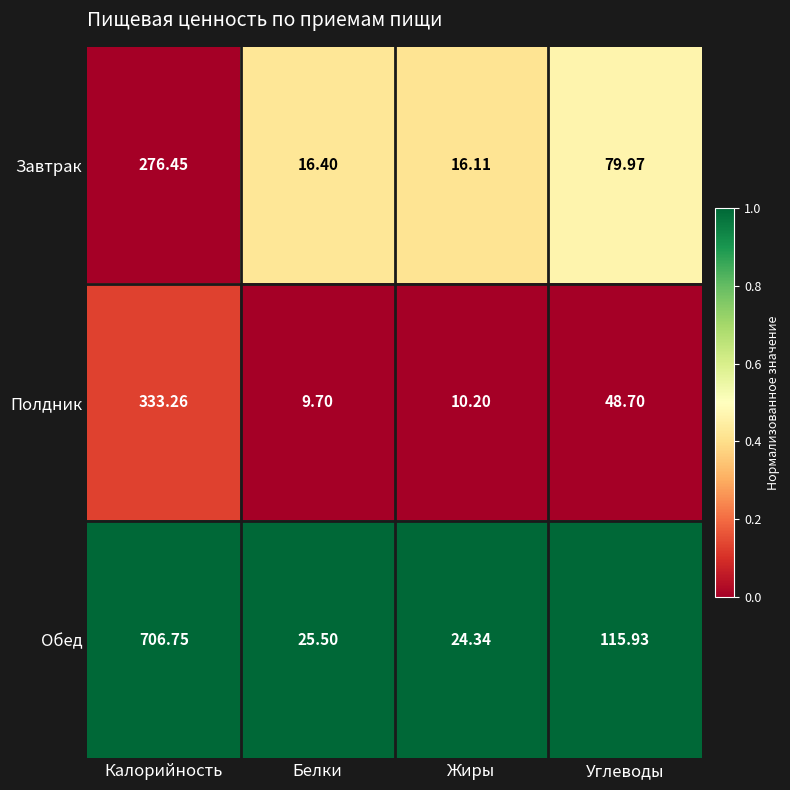

Which series changed the most between Белки and Жиры?

Обед